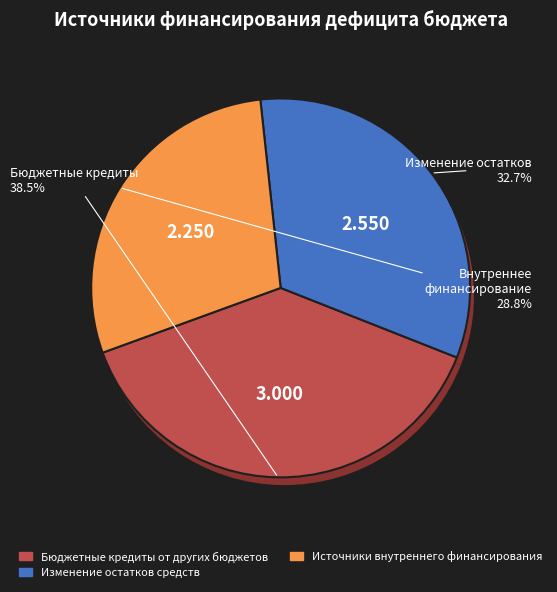

What is the total percentage of Изменение остатков средств and Источники внутреннего финансирования?

61.5%